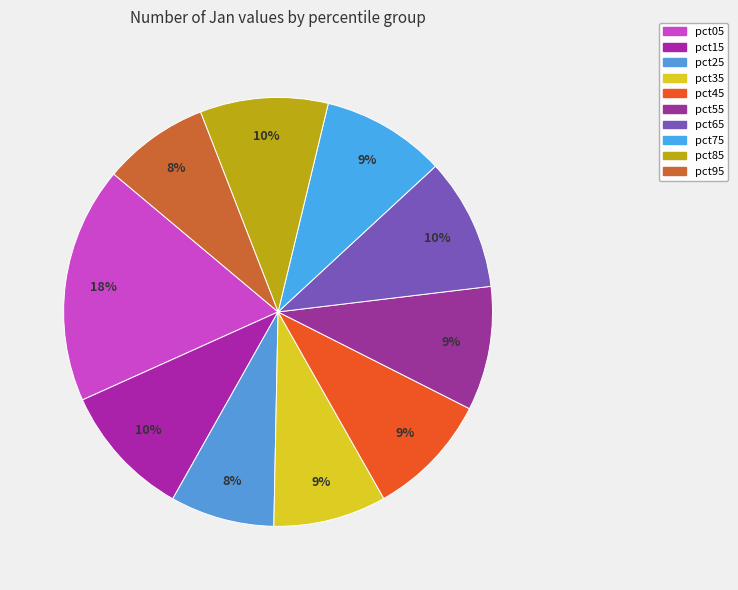

How much of the chart is everything except pct75?

90.6%